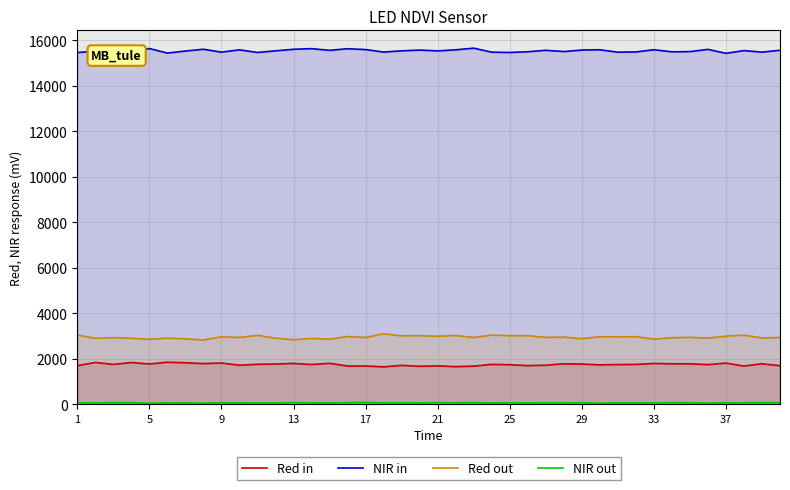

What is the difference between the highest and lowest values at 27?

15441